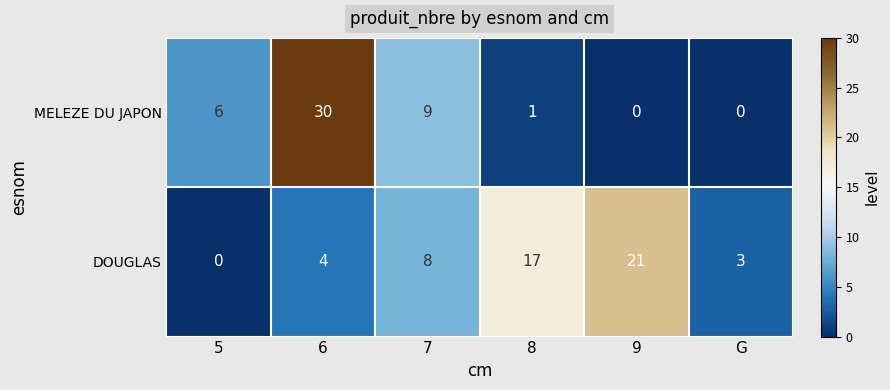

Is it true that MELEZE DU JAPON equals 0 at 9?

True